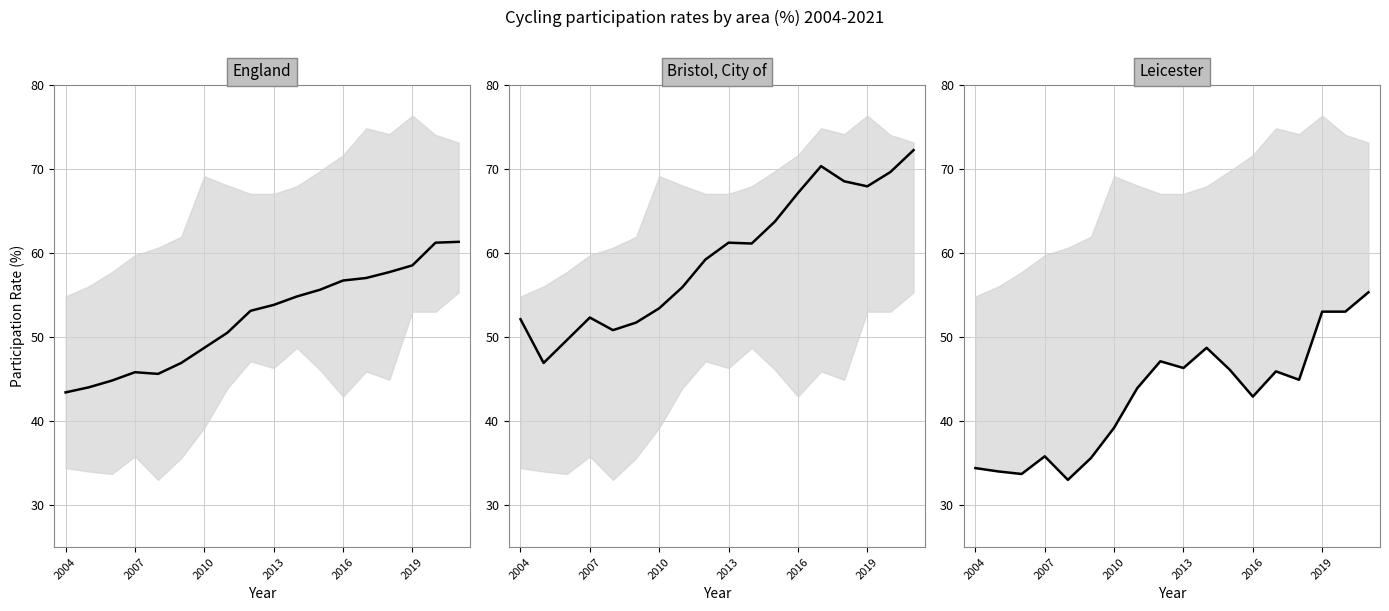

At how many categories does at least one series exceed 64?

6